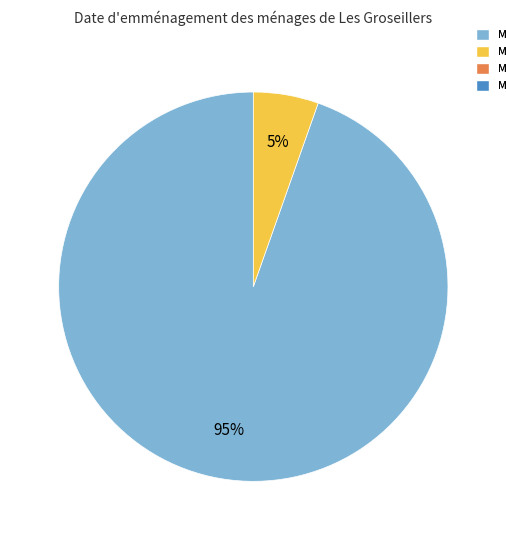

Does any single category account for the majority?

Yes